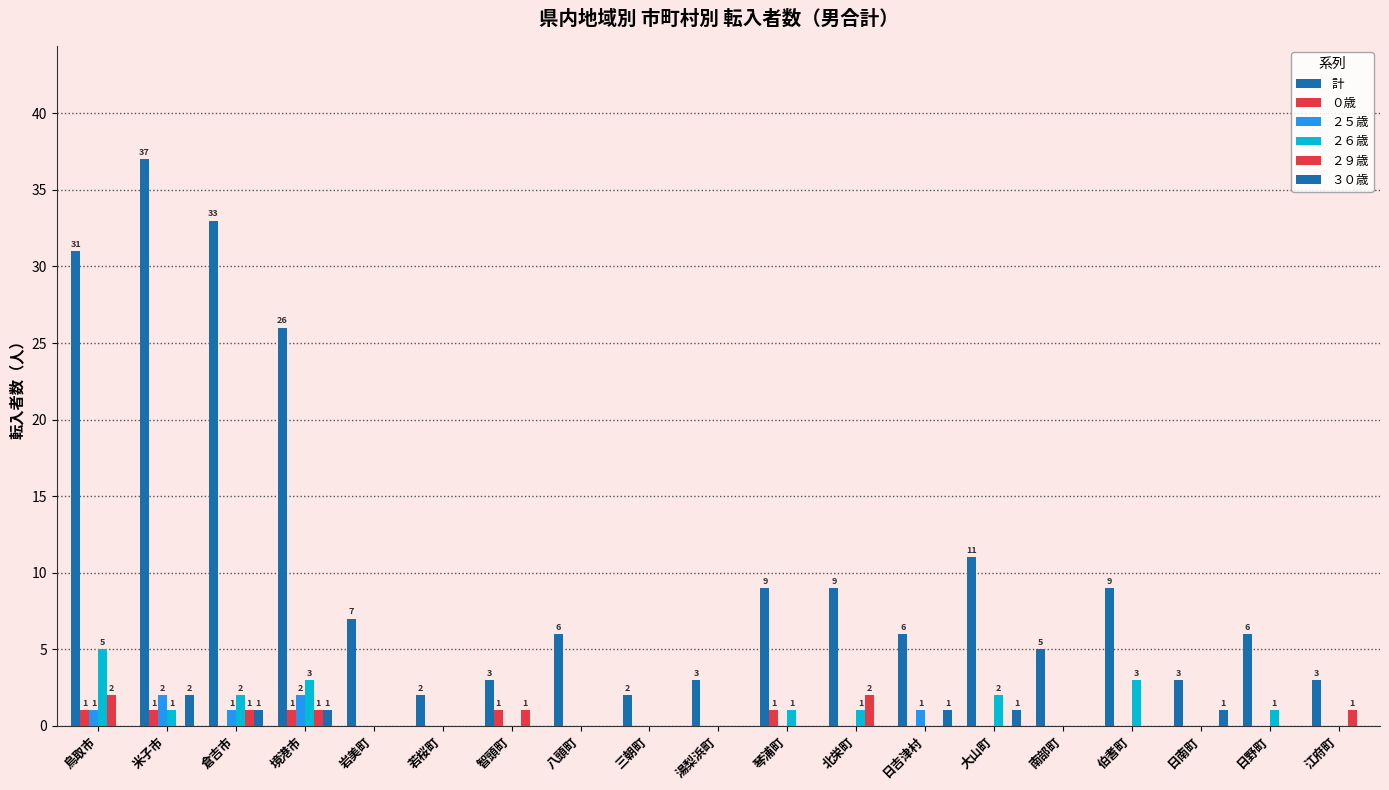

Are the bars grouped side by side (vs. stacked)?

Yes